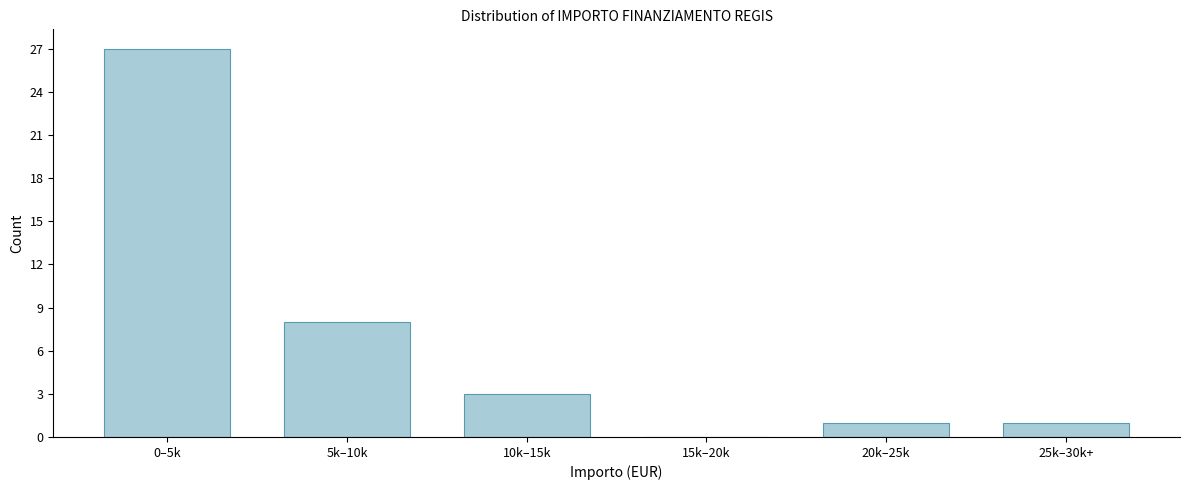

Reading left to right, extract all data points from this chart.

0–5k=27	5k–10k=8	10k–15k=3	15k–20k=0	20k–25k=1	25k–30k+=1